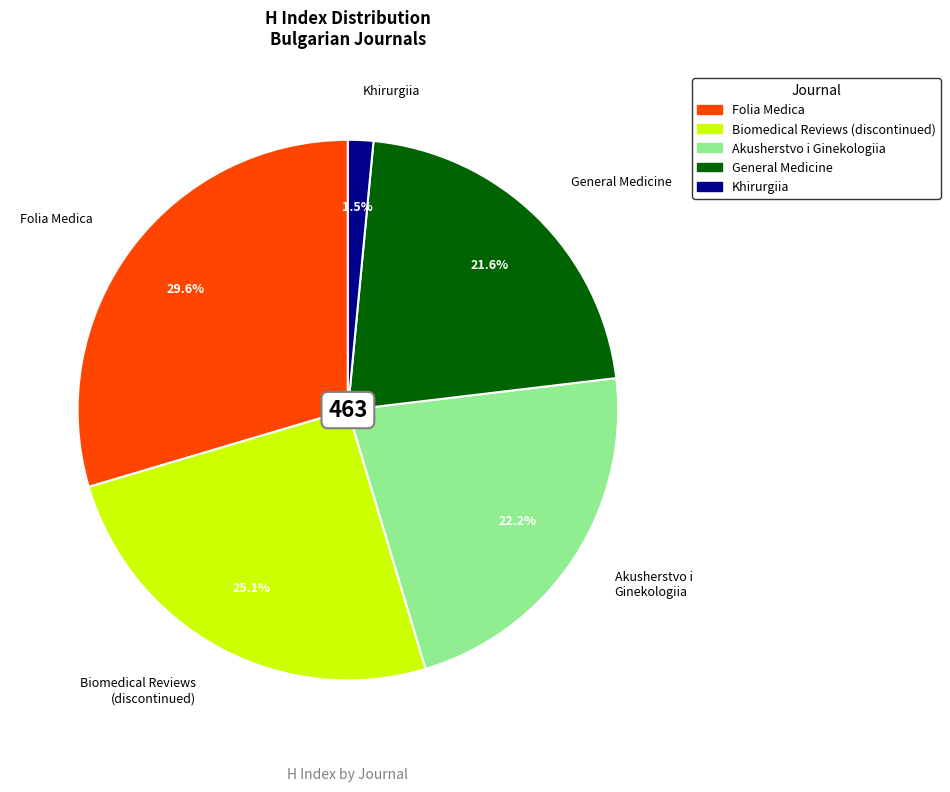

What is the largest slice in the pie chart?

Folia Medica